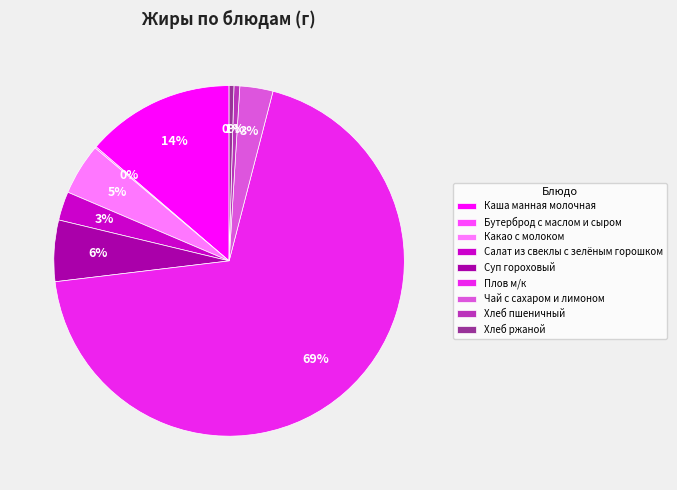

Is Хлеб ржаной the majority of the pie?

No